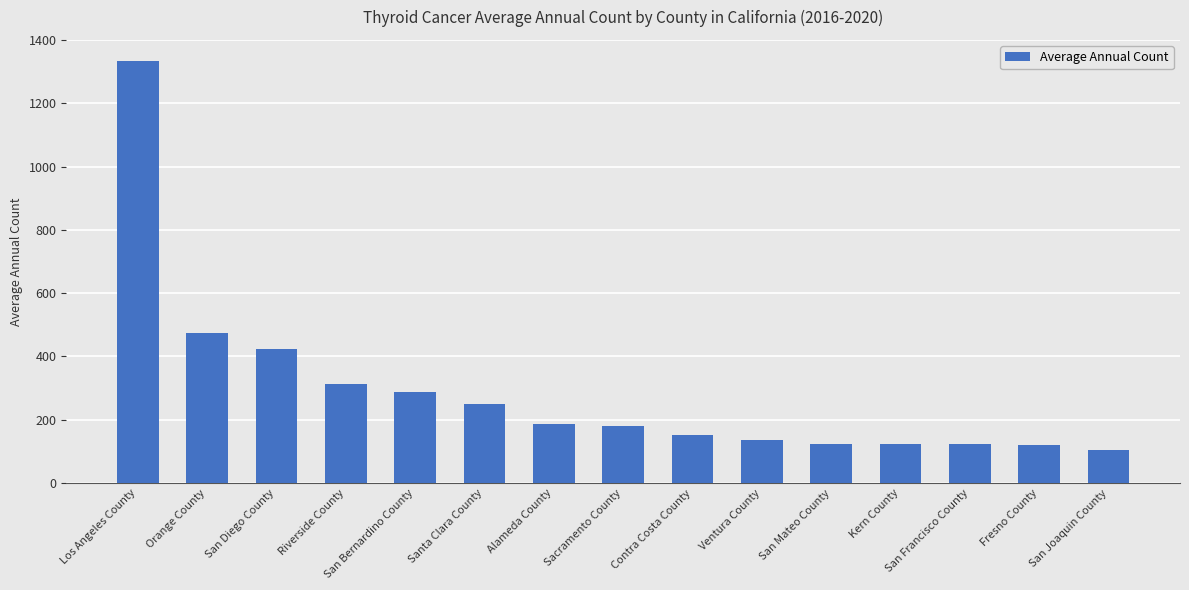

The value at Contra Costa County is 227. True or false?

False